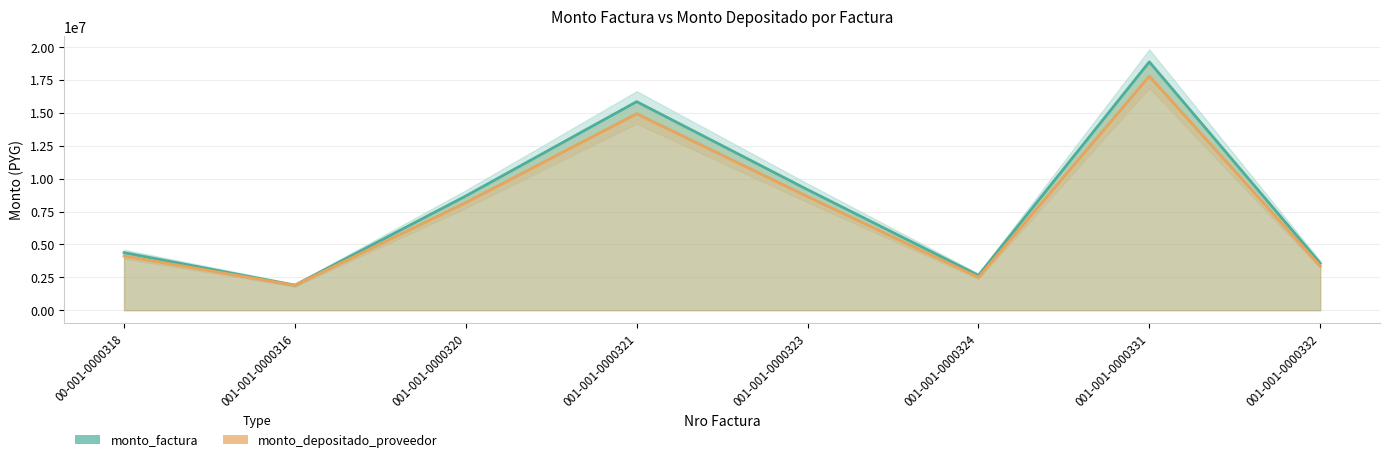

Which has a higher value, 001-001-0000320 or 001-001-0000324?

001-001-0000320